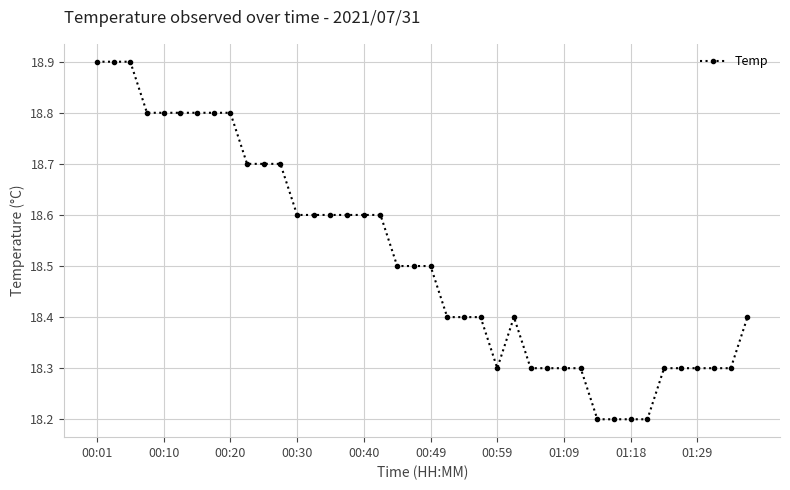

What is the sum of all values?

740.5